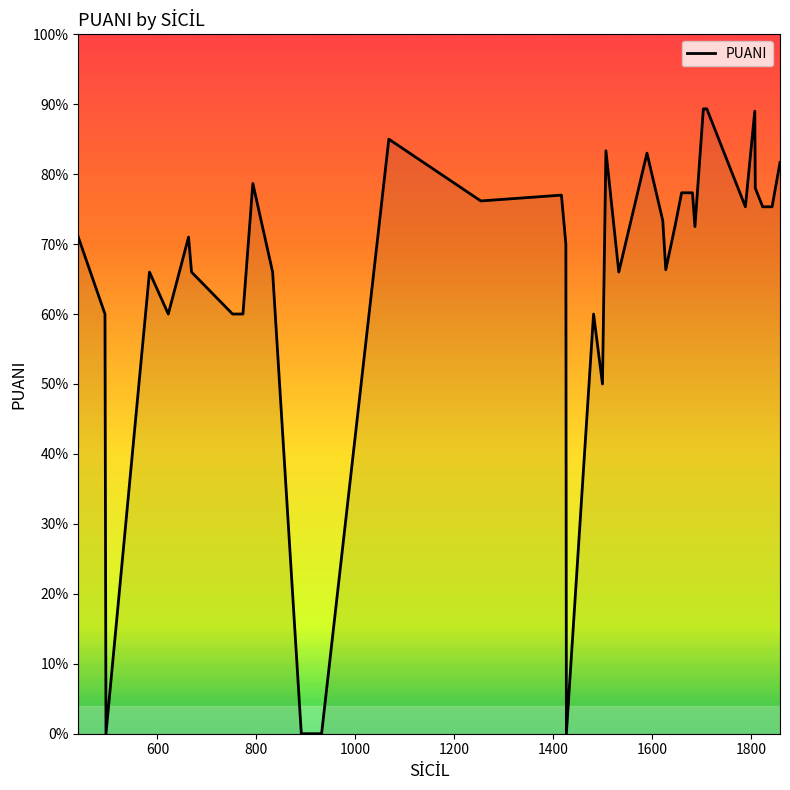

Does the chart have visible grid lines?

No